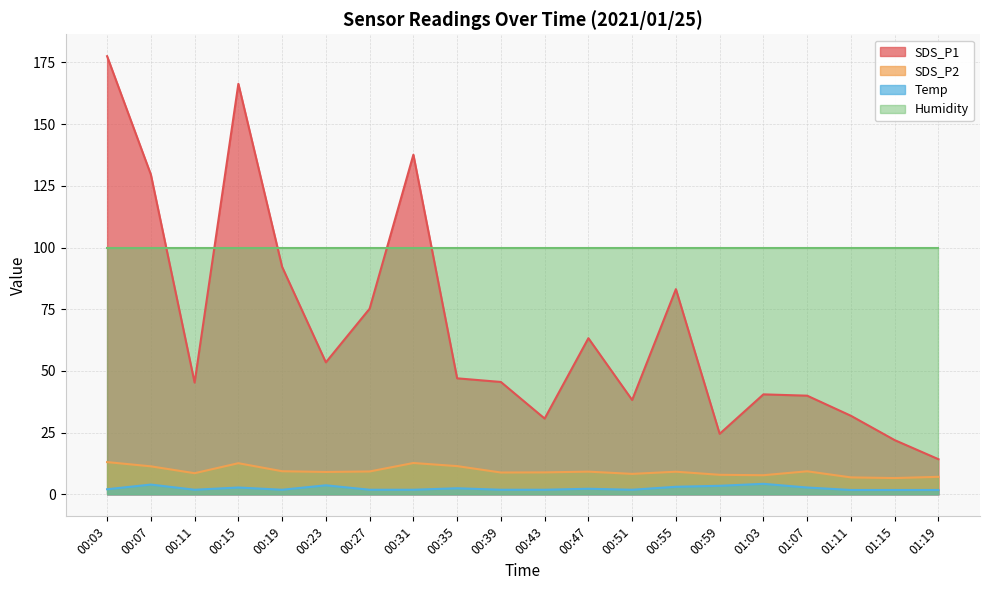

What is the label of the 8th point from the right?

00:51